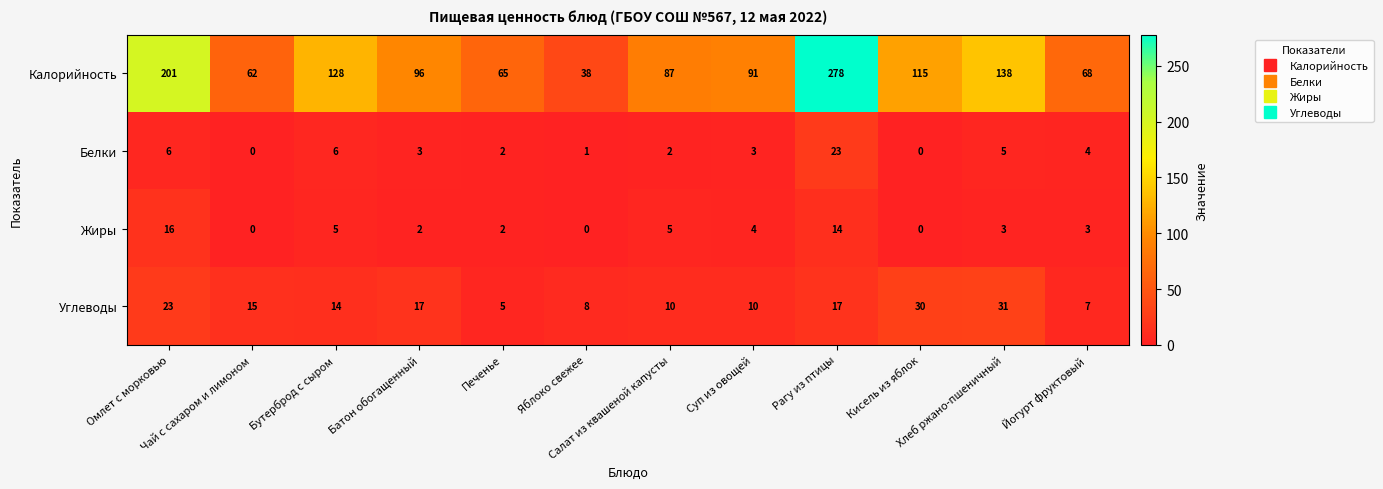

What is the difference between the maximum and minimum values in the Калорийность series?

240